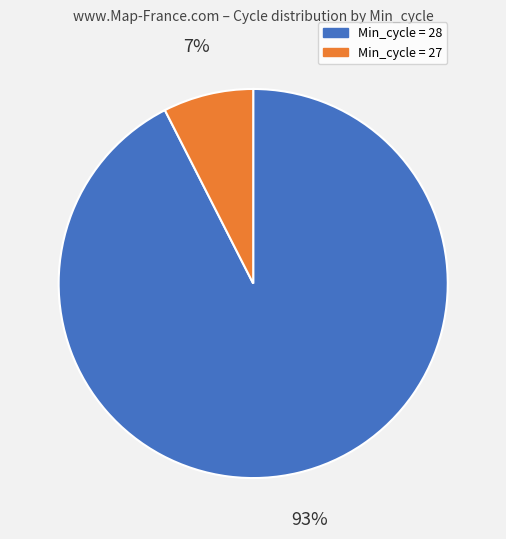

Which category accounts for the majority?

Min_cycle = 28